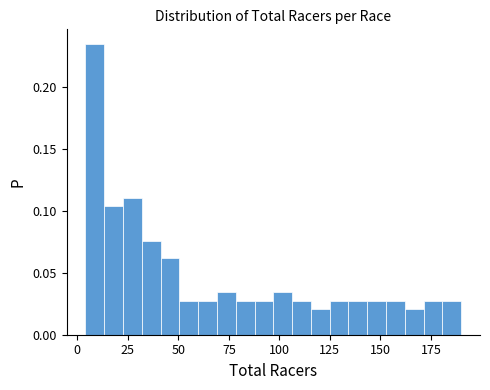

Read against the x-axis, roughly where is the centre of the tallest bar?

10